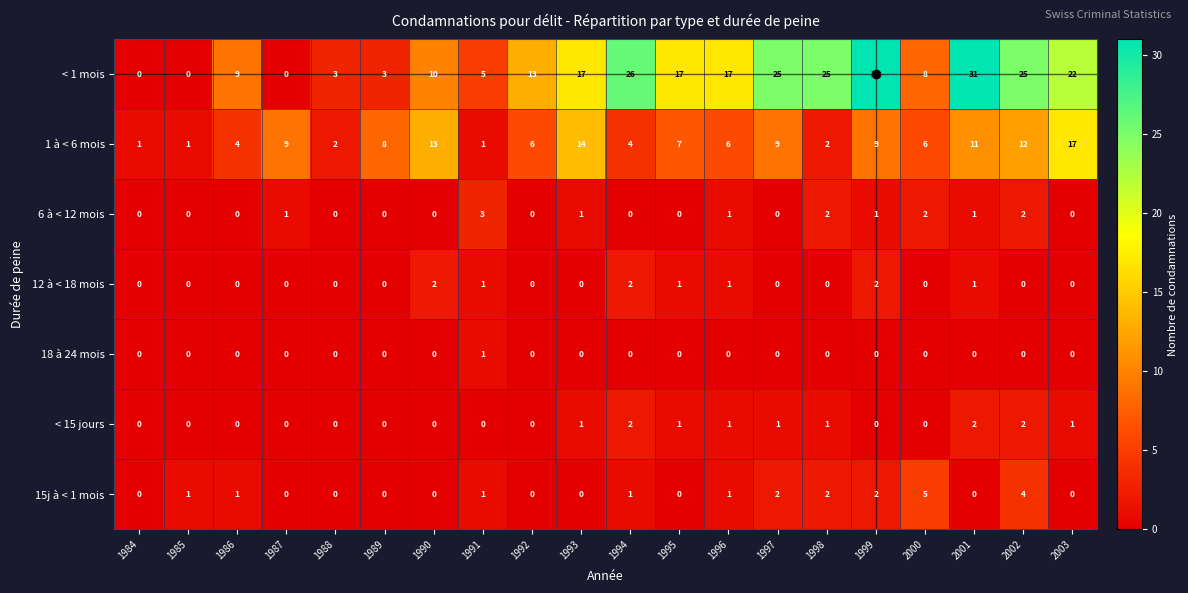

At which label does 18 à 24 mois reach its peak?

1991